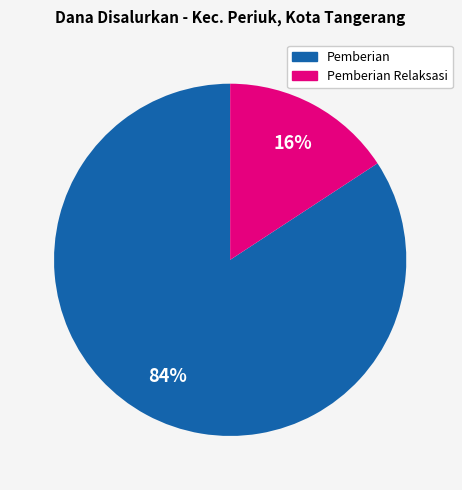

To the nearest percent, what is the difference between the largest and smallest slice percentages?

68%